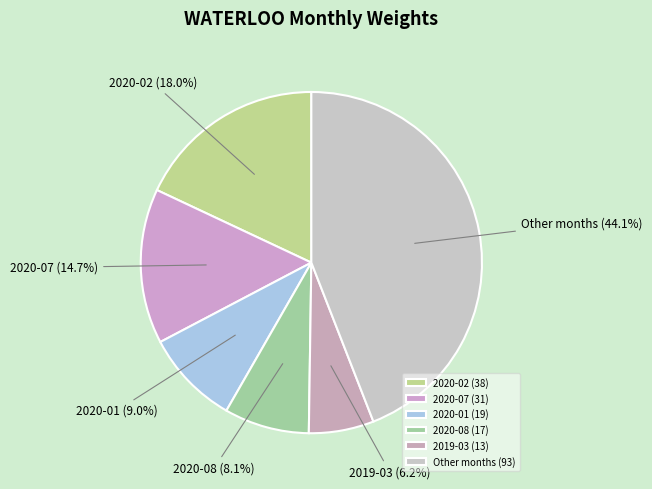

Is 2019-03 the majority of the pie?

No